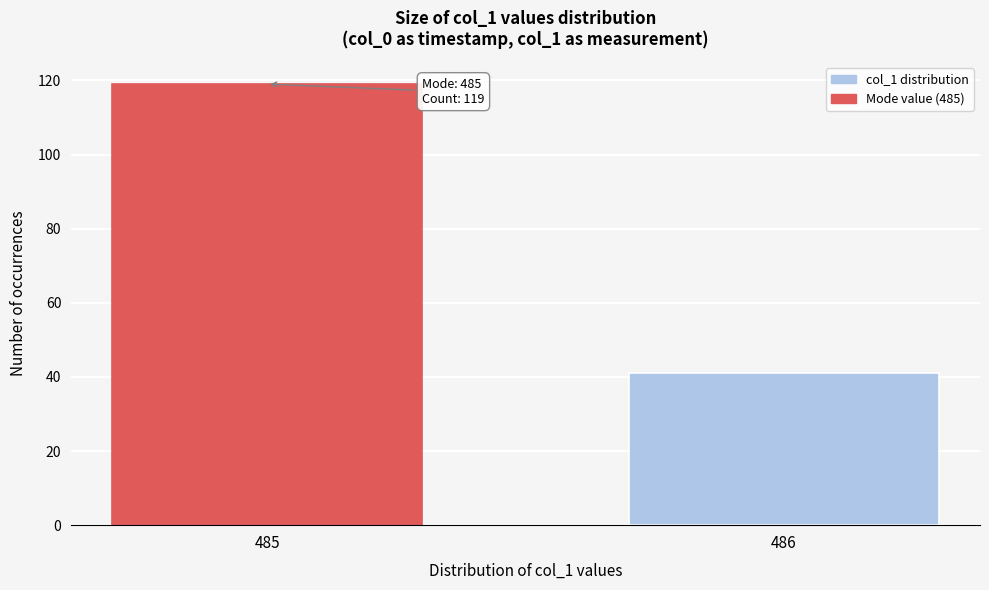

Reading left to right, list all the values displayed in this chart.

485=119	486=41